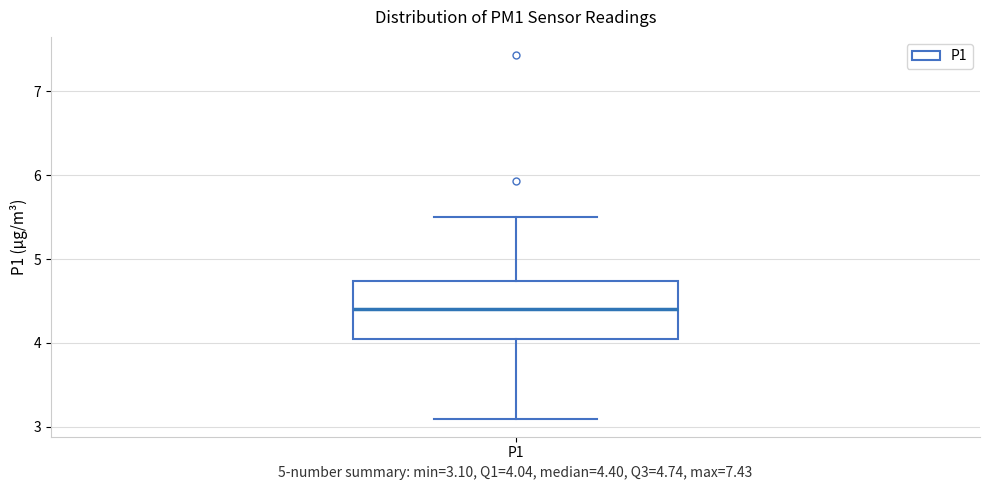

Where does the median line of the box for P1 sit on the y-axis? The values are not printed on the chart, so give them approximately, as read against the axis.

4.4